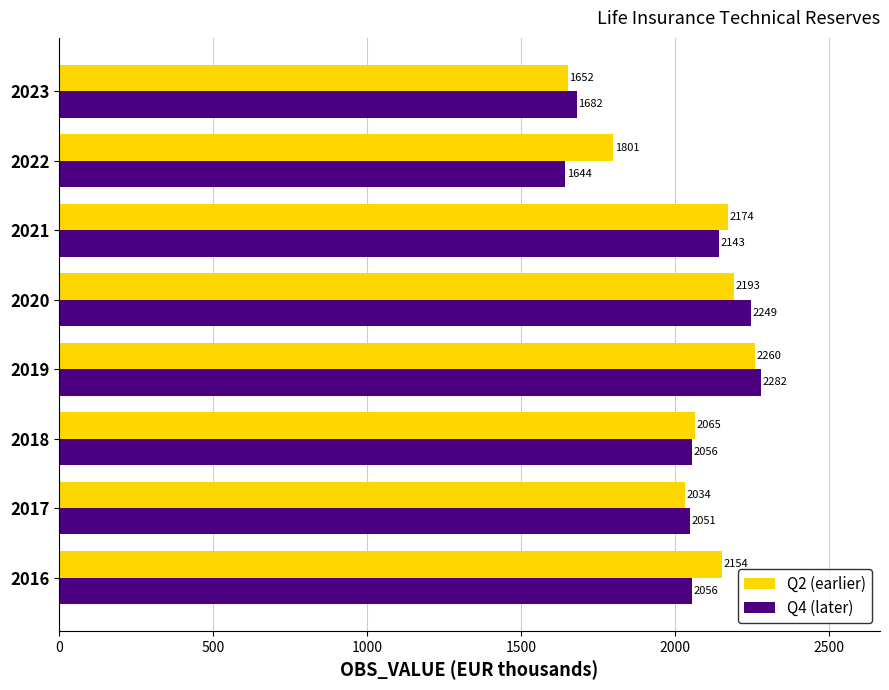

The value of Q2 (earlier) at 2021 is 3009.2. True or false?

False